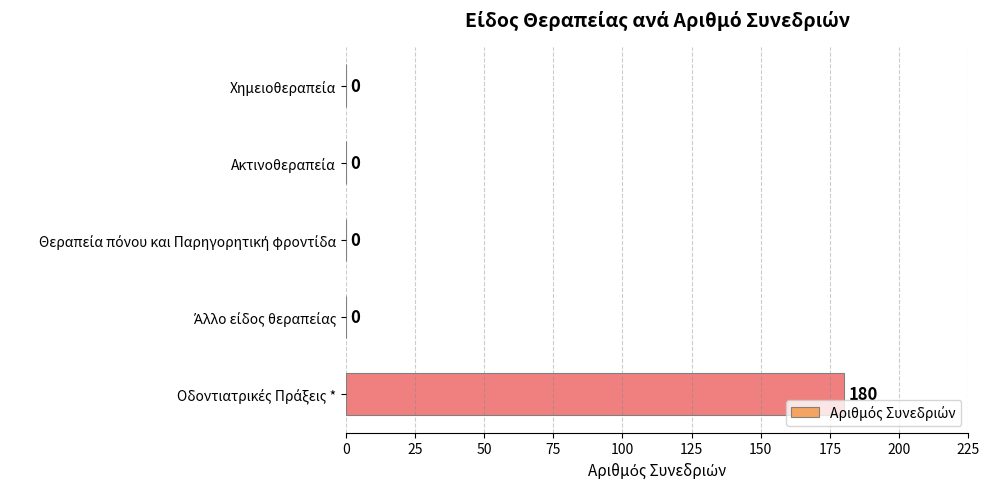

What is the maximum value shown in the chart?

180